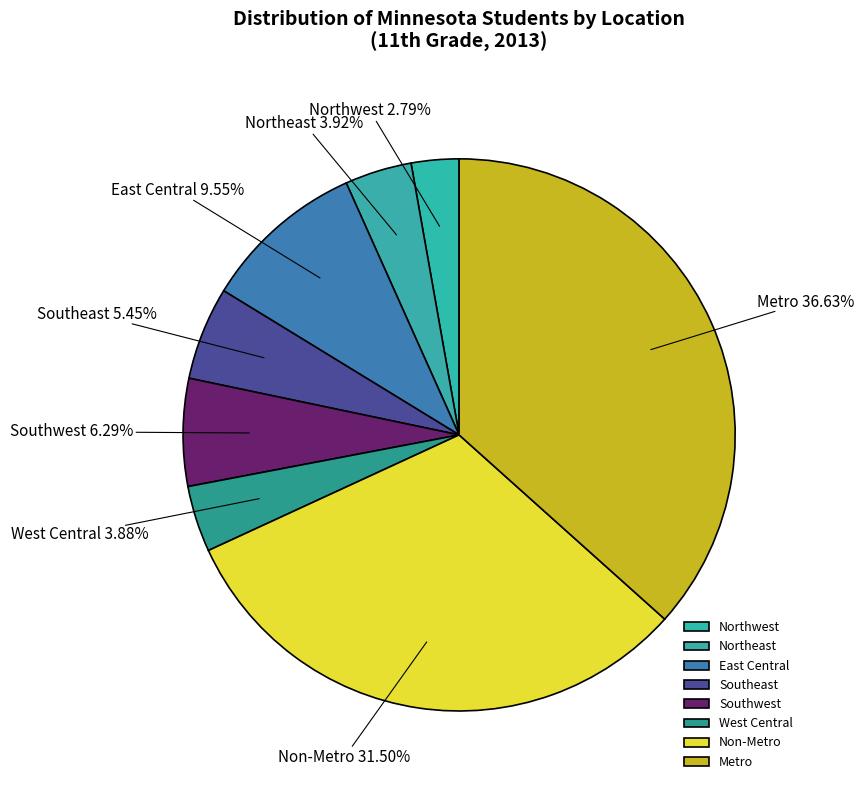

Which has a higher value, Metro or West Central?

Metro